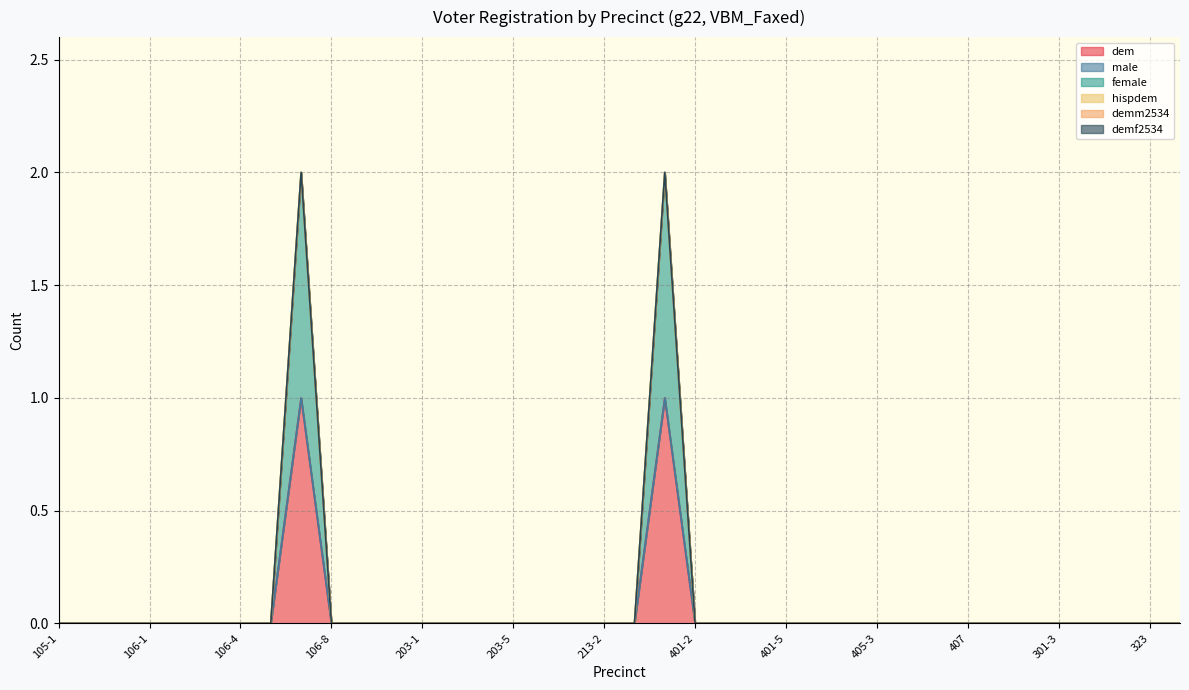

Reading right to left, extract all data points from this chart.

dem: 324=0	323=0	301-5=0	301-4=0	301-3=0	301-2=0	301-1=0	407=0	406-2=0	406-1=0	405-3=0	405-2=0	405-1=0	401-5=0	401-4=0	401-3=0	401-2=0	401-1=1	214=0	213-2=0	213-1=0	203-6=0	203-5=0	203-3=0	203-2=0	203-1=0	202-2=0	202-1=0	106-8=0	106-7=1	106-6=0	106-4=0	106-3=0	106-2=0	106-1=0	105-3=0	105-2=0	105-1=0
male: 324=0	323=0	301-5=0	301-4=0	301-3=0	301-2=0	301-1=0	407=0	406-2=0	406-1=0	405-3=0	405-2=0	405-1=0	401-5=0	401-4=0	401-3=0	401-2=0	401-1=0	214=0	213-2=0	213-1=0	203-6=0	203-5=0	203-3=0	203-2=0	203-1=0	202-2=0	202-1=0	106-8=0	106-7=0	106-6=0	106-4=0	106-3=0	106-2=0	106-1=0	105-3=0	105-2=0	105-1=0
female: 324=0	323=0	301-5=0	301-4=0	301-3=0	301-2=0	301-1=0	407=0	406-2=0	406-1=0	405-3=0	405-2=0	405-1=0	401-5=0	401-4=0	401-3=0	401-2=0	401-1=1	214=0	213-2=0	213-1=0	203-6=0	203-5=0	203-3=0	203-2=0	203-1=0	202-2=0	202-1=0	106-8=0	106-7=1	106-6=0	106-4=0	106-3=0	106-2=0	106-1=0	105-3=0	105-2=0	105-1=0
hispdem: 324=0	323=0	301-5=0	301-4=0	301-3=0	301-2=0	301-1=0	407=0	406-2=0	406-1=0	405-3=0	405-2=0	405-1=0	401-5=0	401-4=0	401-3=0	401-2=0	401-1=0	214=0	213-2=0	213-1=0	203-6=0	203-5=0	203-3=0	203-2=0	203-1=0	202-2=0	202-1=0	106-8=0	106-7=0	106-6=0	106-4=0	106-3=0	106-2=0	106-1=0	105-3=0	105-2=0	105-1=0
demm2534: 324=0	323=0	301-5=0	301-4=0	301-3=0	301-2=0	301-1=0	407=0	406-2=0	406-1=0	405-3=0	405-2=0	405-1=0	401-5=0	401-4=0	401-3=0	401-2=0	401-1=0	214=0	213-2=0	213-1=0	203-6=0	203-5=0	203-3=0	203-2=0	203-1=0	202-2=0	202-1=0	106-8=0	106-7=0	106-6=0	106-4=0	106-3=0	106-2=0	106-1=0	105-3=0	105-2=0	105-1=0
demf2534: 324=0	323=0	301-5=0	301-4=0	301-3=0	301-2=0	301-1=0	407=0	406-2=0	406-1=0	405-3=0	405-2=0	405-1=0	401-5=0	401-4=0	401-3=0	401-2=0	401-1=0	214=0	213-2=0	213-1=0	203-6=0	203-5=0	203-3=0	203-2=0	203-1=0	202-2=0	202-1=0	106-8=0	106-7=0	106-6=0	106-4=0	106-3=0	106-2=0	106-1=0	105-3=0	105-2=0	105-1=0